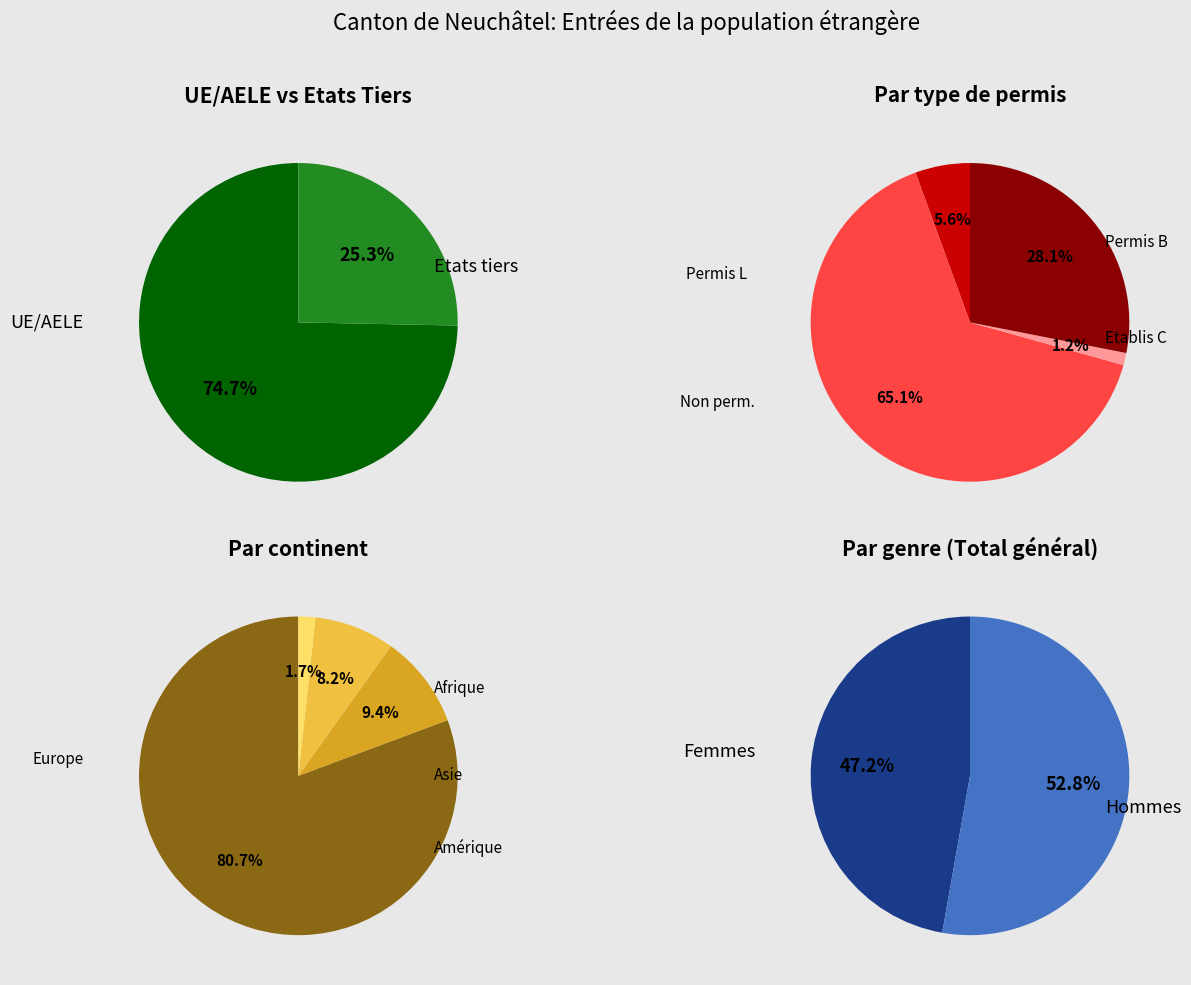

Is the sum of Océanie and Amérique greater than half?

No